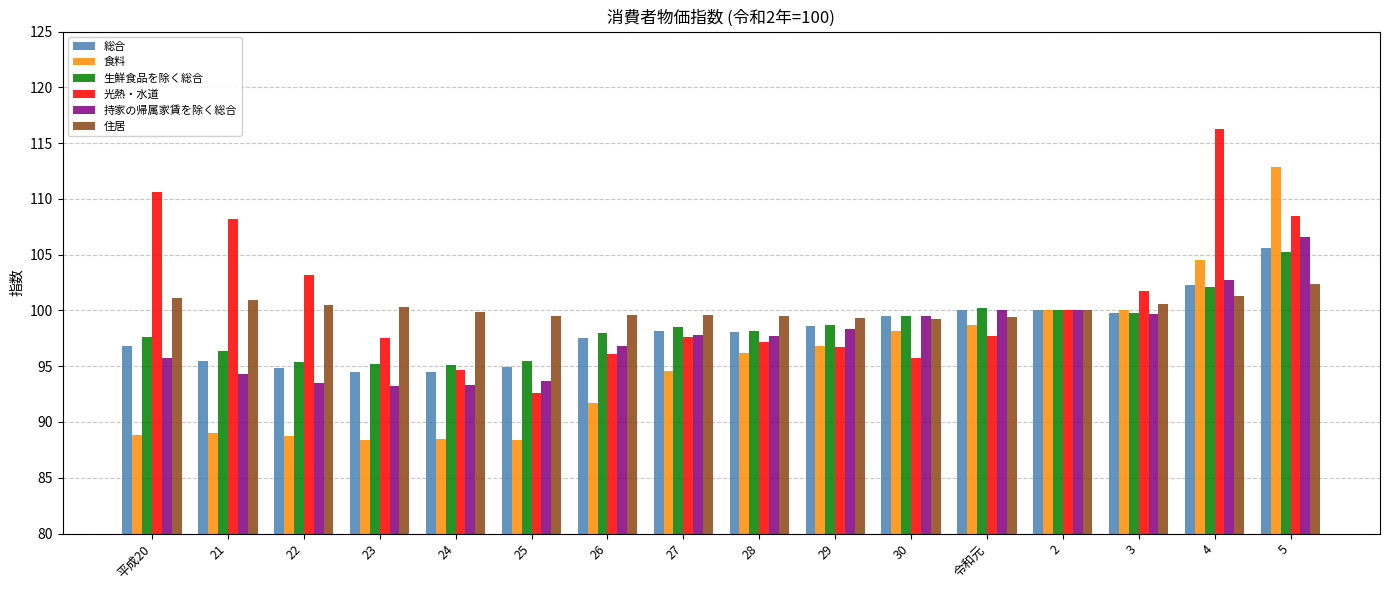

At how many categories does at least one series exceed 98?

16